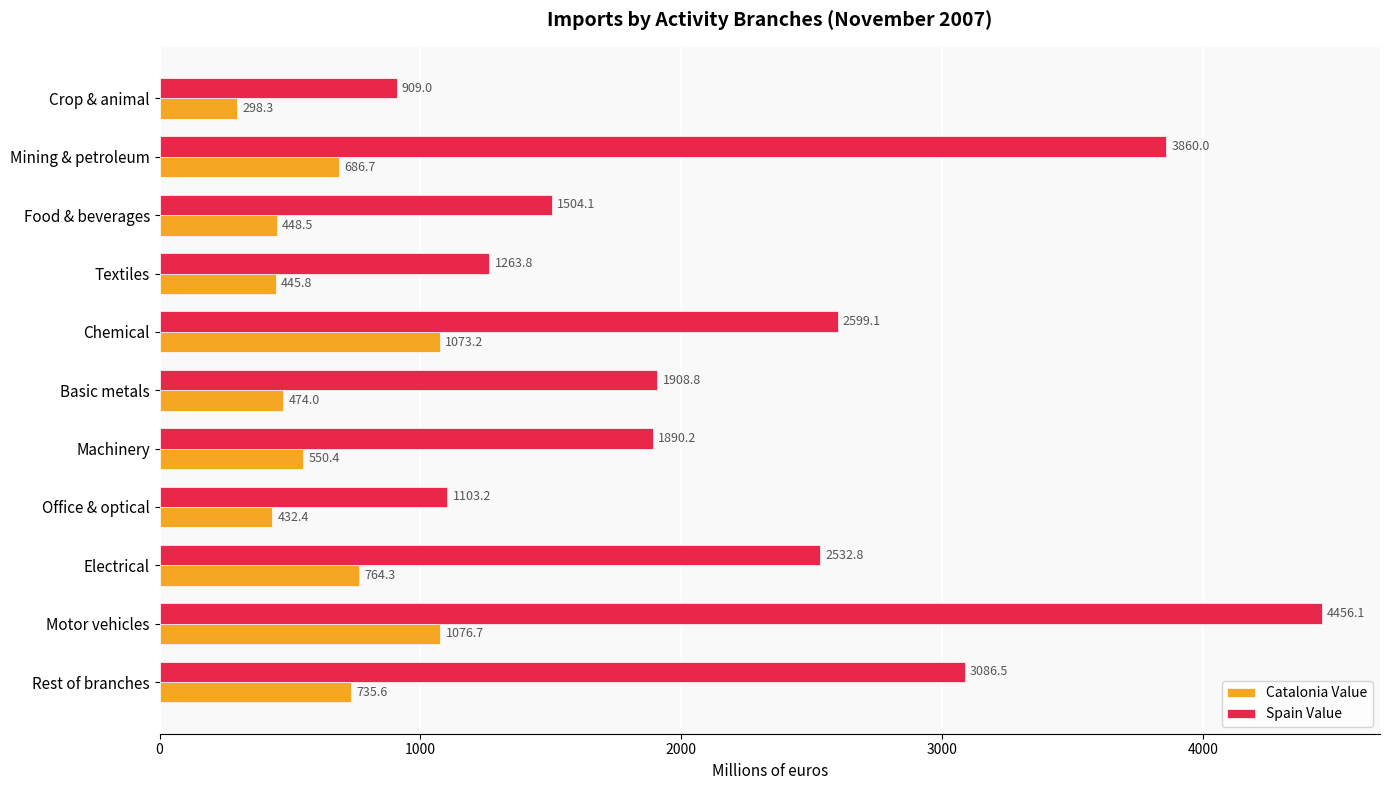

Which series changed the most between Crop & animal and Basic metals?

Spain Value